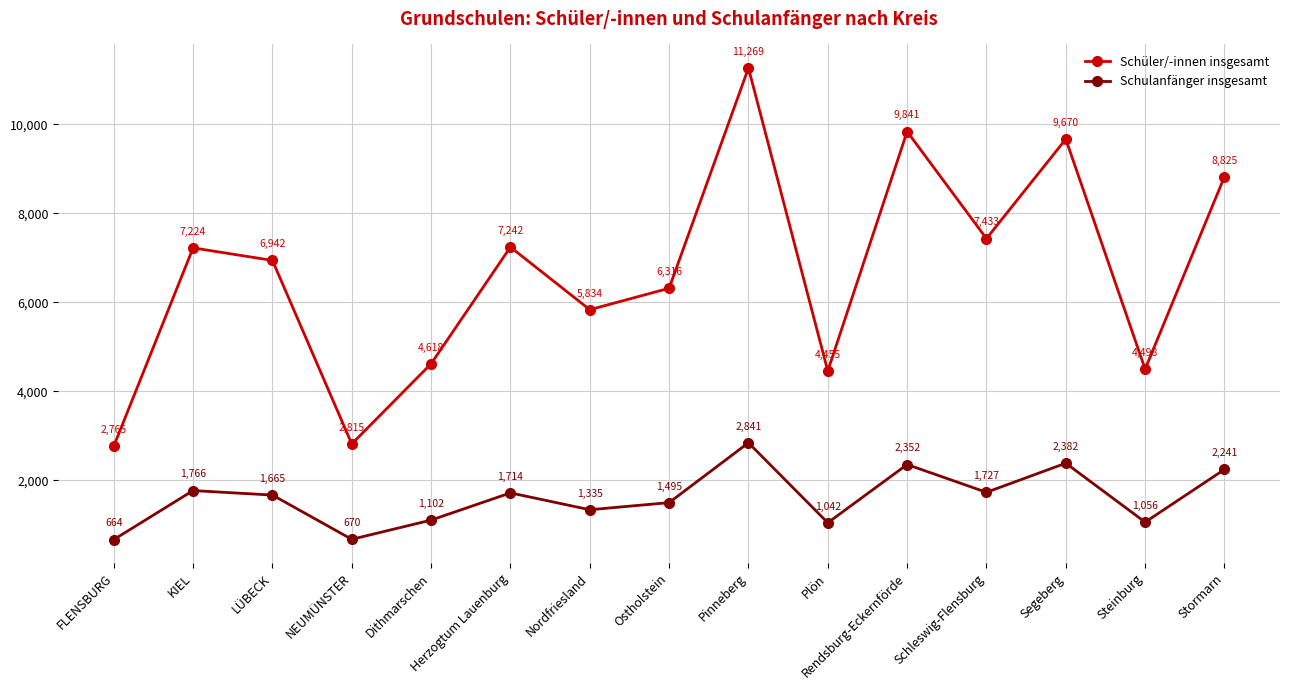

Which category has the highest value in the Schulanfänger insgesamt series?

Pinneberg